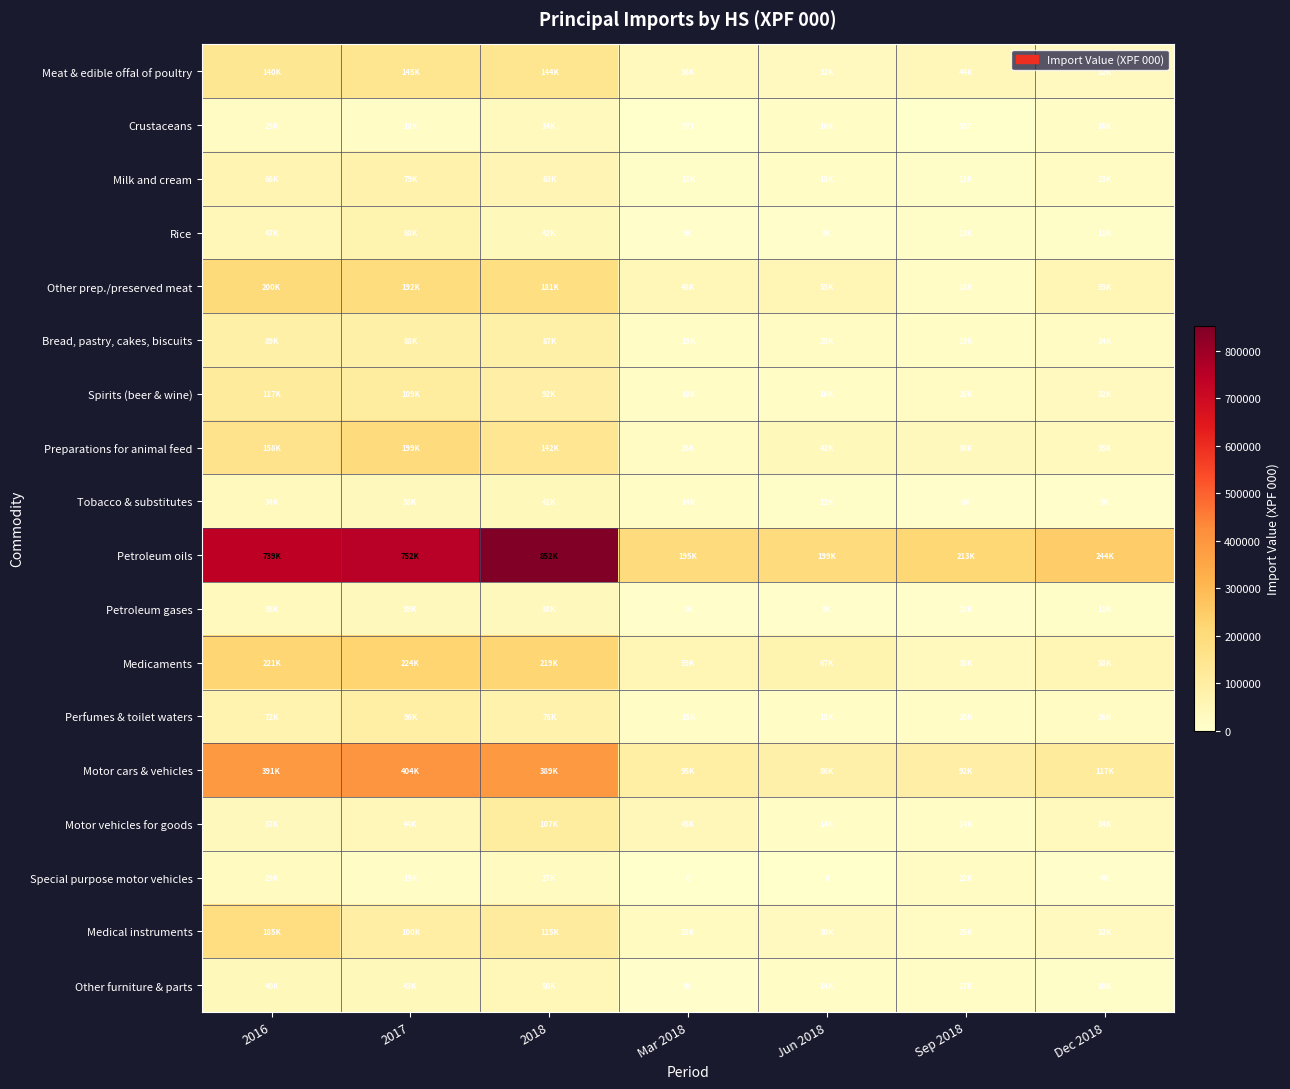

What is the difference between the second highest and minimum values in the Bread, pastry, cakes, biscuits series?

68511